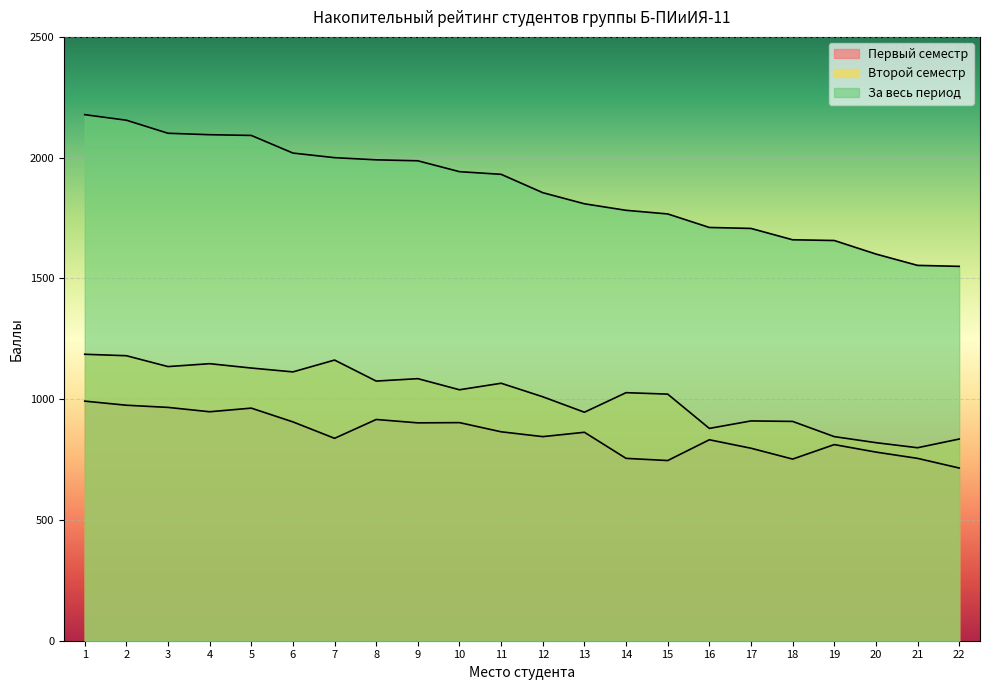

What is the value of the За весь период point at the 19th from the left?

1657